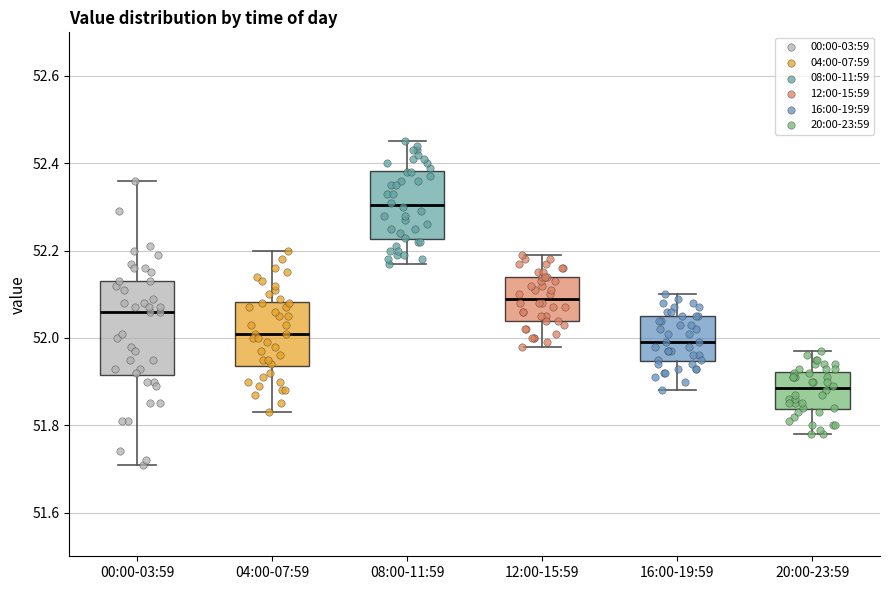

Reading left to right, transcribe this box plot: for each box, give where its median line is, the range the box spans, and where its two whiskers end, as read against the y-axis. The values are not printed on the chart, so give them approximately, as read against the axis.

00:00-03:59: median 52.06, box 51.92 to 52.14, whiskers 51.72 to 52.36
04:00-07:59: median 52.02, box 51.94 to 52.08, whiskers 51.84 to 52.20
08:00-11:59: median 52.30, box 52.22 to 52.38, whiskers 52.18 to 52.46
12:00-15:59: median 52.10, box 52.04 to 52.14, whiskers 51.98 to 52.20
16:00-19:59: median 52.00, box 51.94 to 52.06, whiskers 51.88 to 52.10
20:00-23:59: median 51.88, box 51.84 to 51.92, whiskers 51.78 to 51.98